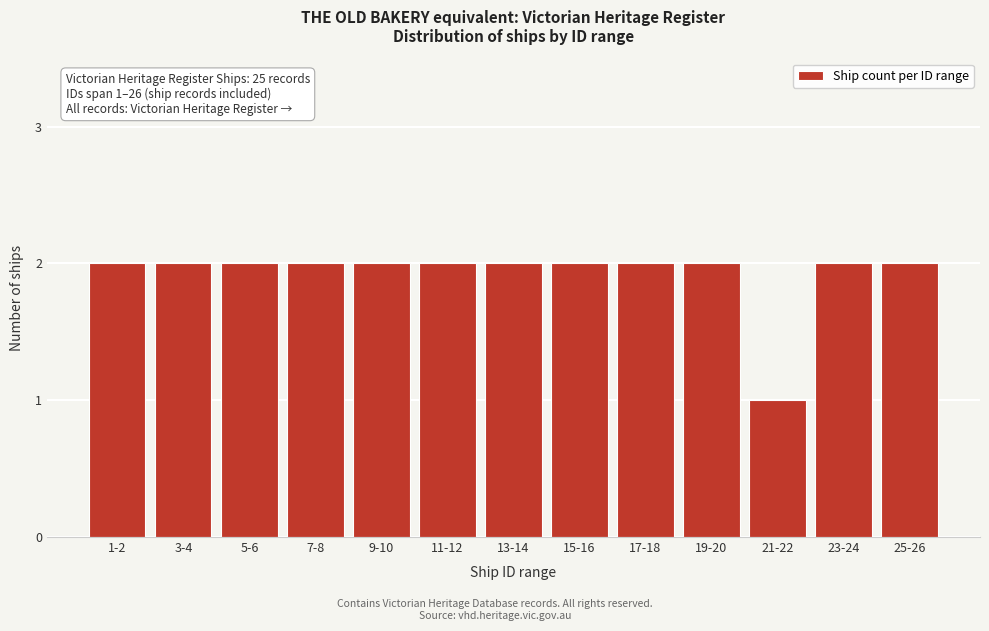

Reading left to right, transcribe all the data shown in this chart.

2	2	2	2	2	2	2	2	2	2	1	2	2